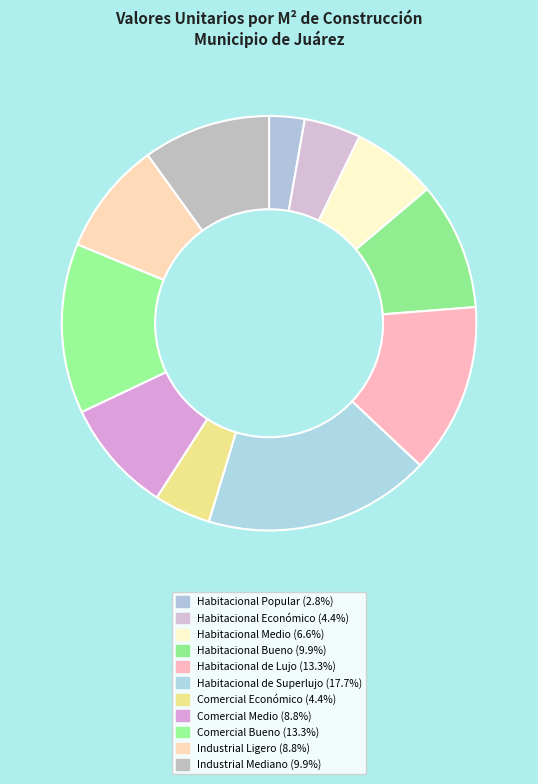

What portion of the pie excludes Habitacional Medio?

93.4%